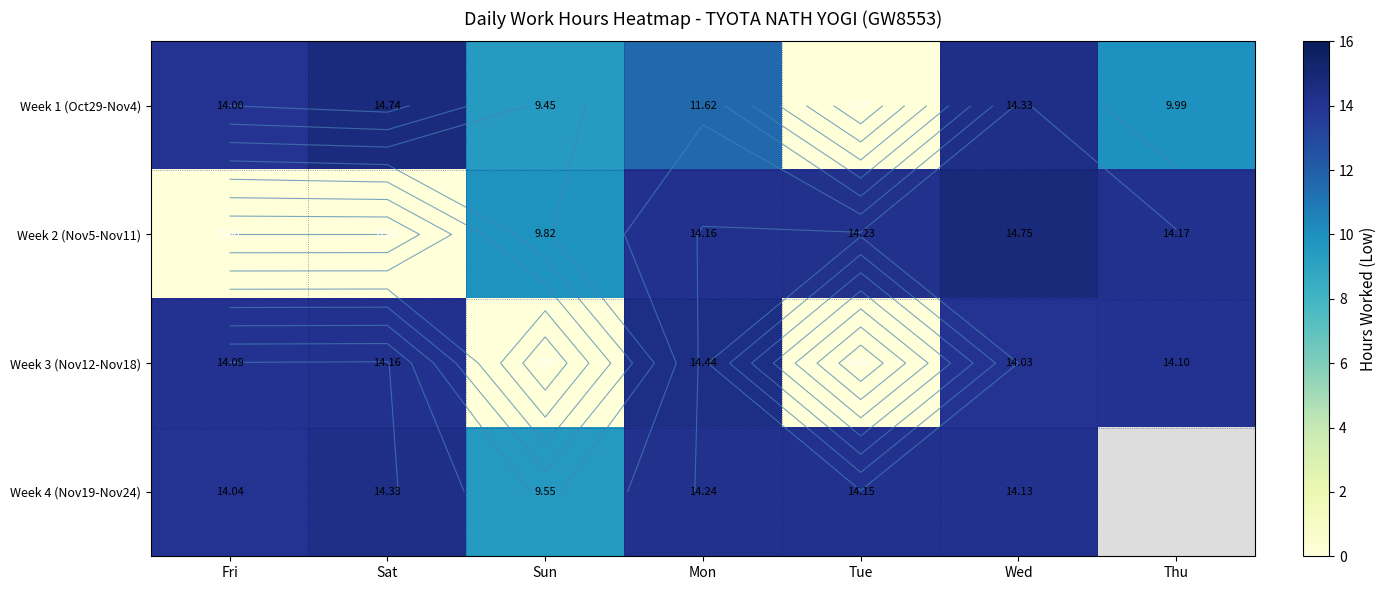

How many values in the Week 4 (Nov19-Nov24) series are below 14?

1